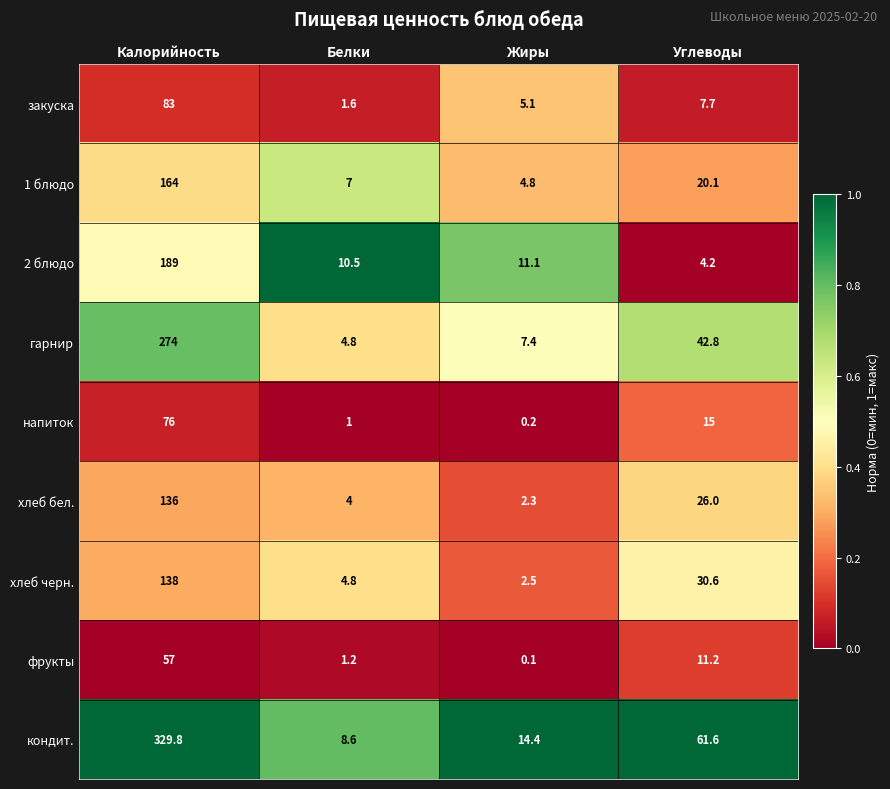

Where is фрукты nearest to the value 28?

Углеводы